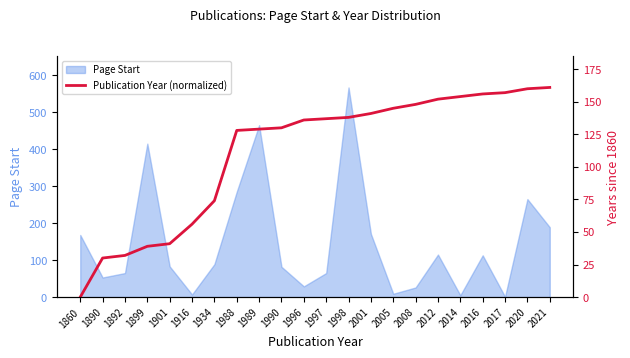

How many values are above zero?

21